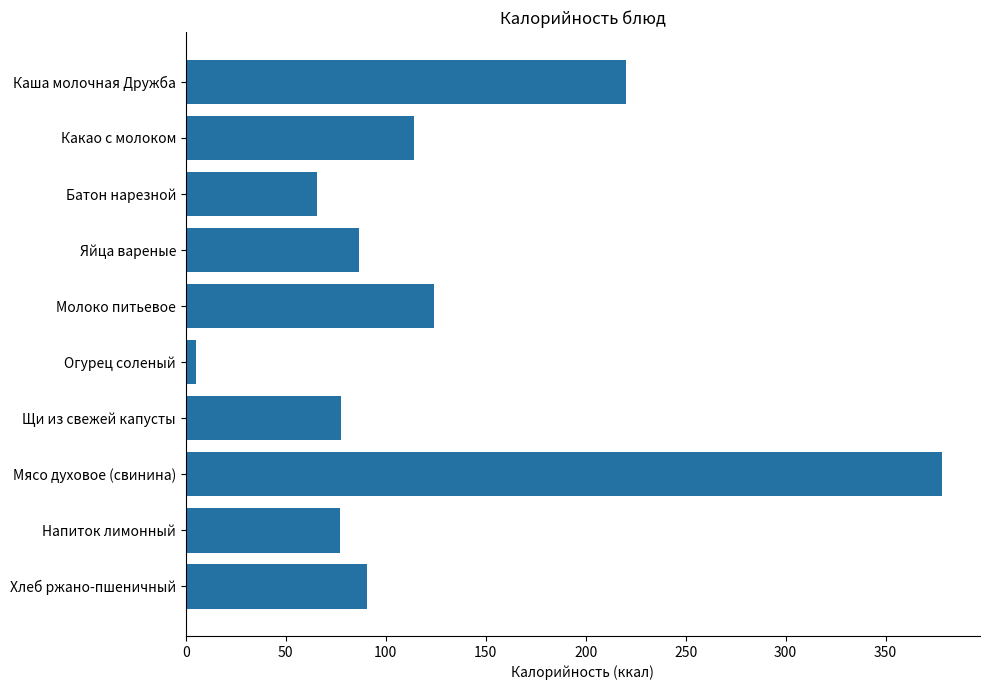

Is it true that the value at Щи из свежей капусты is 77.6?

True